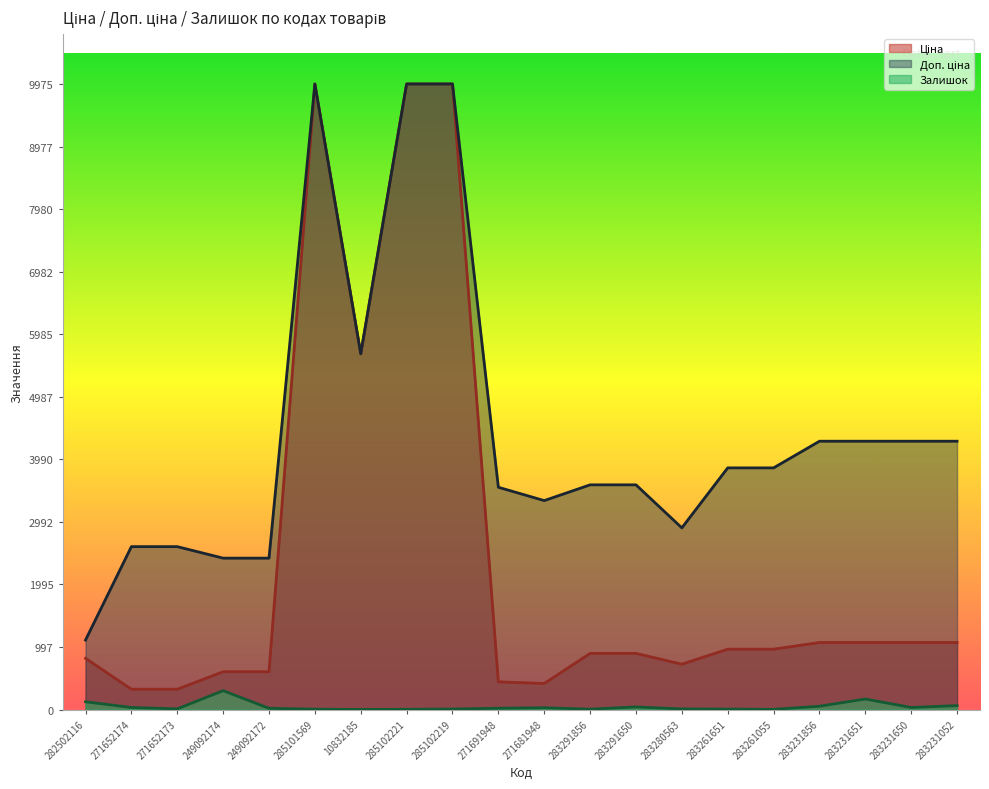

Reading left to right, what are all the values shown in this chart?

Ціна: 818.5	324.8	324.8	603.7	603.7	9975.0	5673.8	9975.0	9975.0	443.1	416.6	895.9	895.9	724.5	963.5	963.5	1069.8	1069.8	1069.8	1069.8
Доп. ціна: 1109.2	2598.3	2598.3	2414.8	2414.8	9975.0	5673.8	9975.0	9975.0	3545.0	3332.5	3583.6	3583.6	2897.8	3854.0	3854.0	4279.1	4279.1	4279.1	4279.1
Залишок: 125.0	34.0	12.0	302.0	21.0	7.0	2.0	5.0	9.0	22.0	30.0	7.0	43.0	11.0	8.0	4.0	54.0	169.0	34.0	64.0